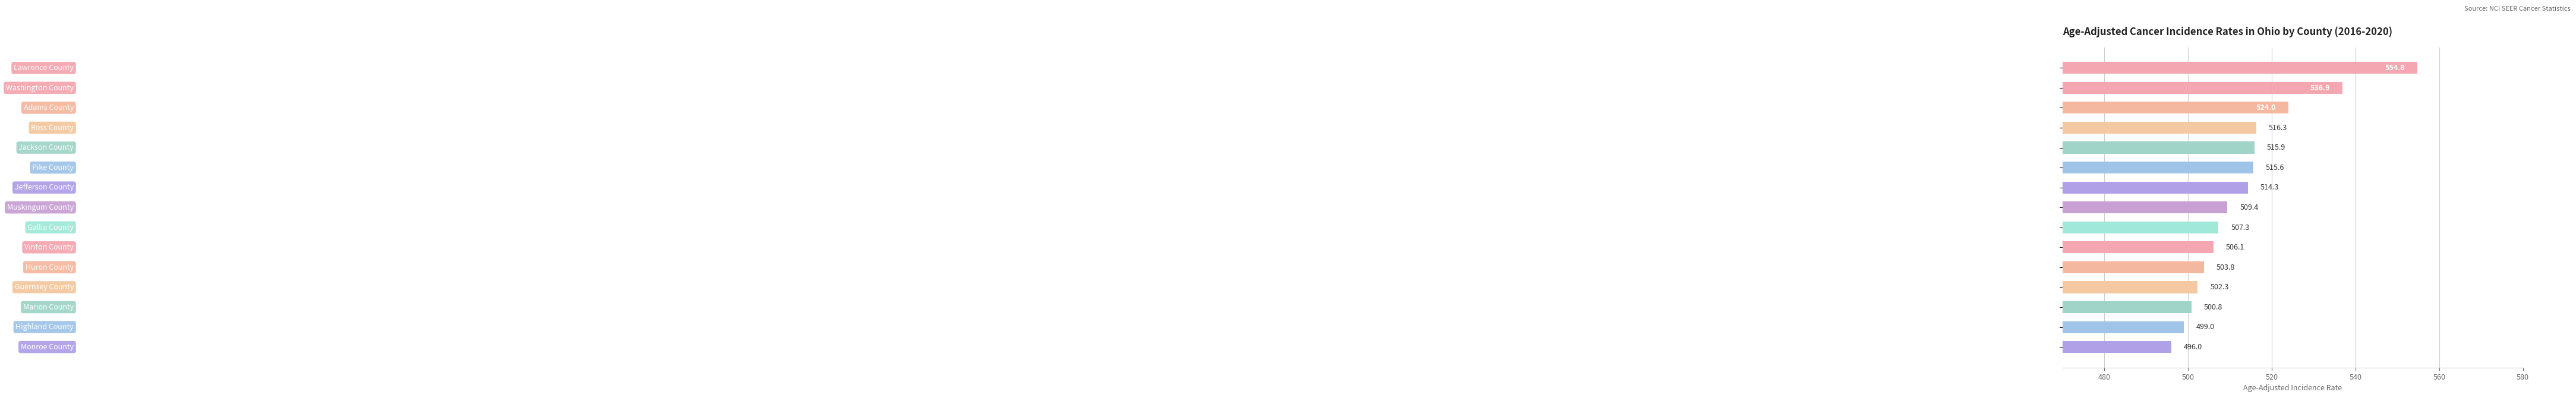

What is the difference between the second highest and second lowest values?

37.9